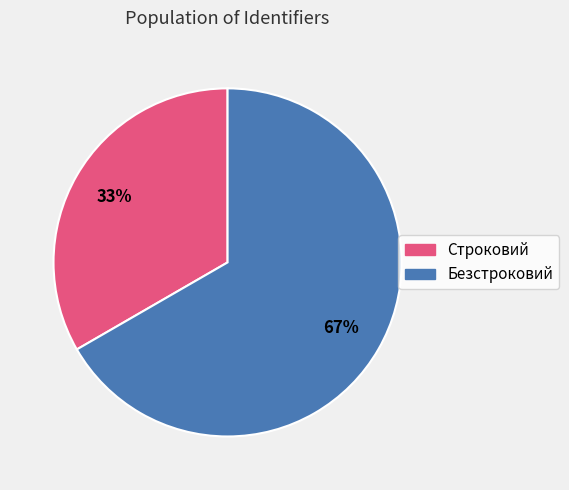

Is it true that Строковий is 33% of the pie?

True